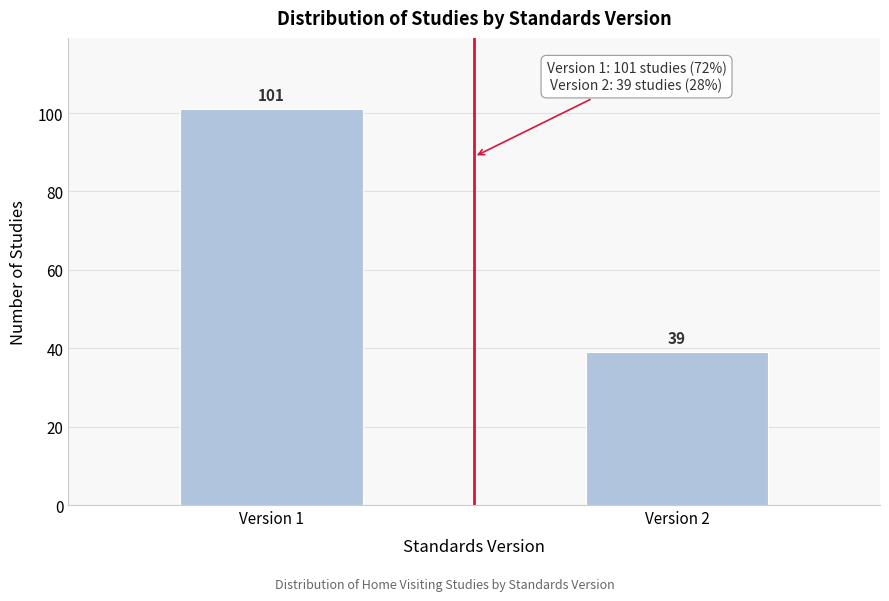

Reading left to right, extract all data points from this chart.

Version 1=101	Version 2=39